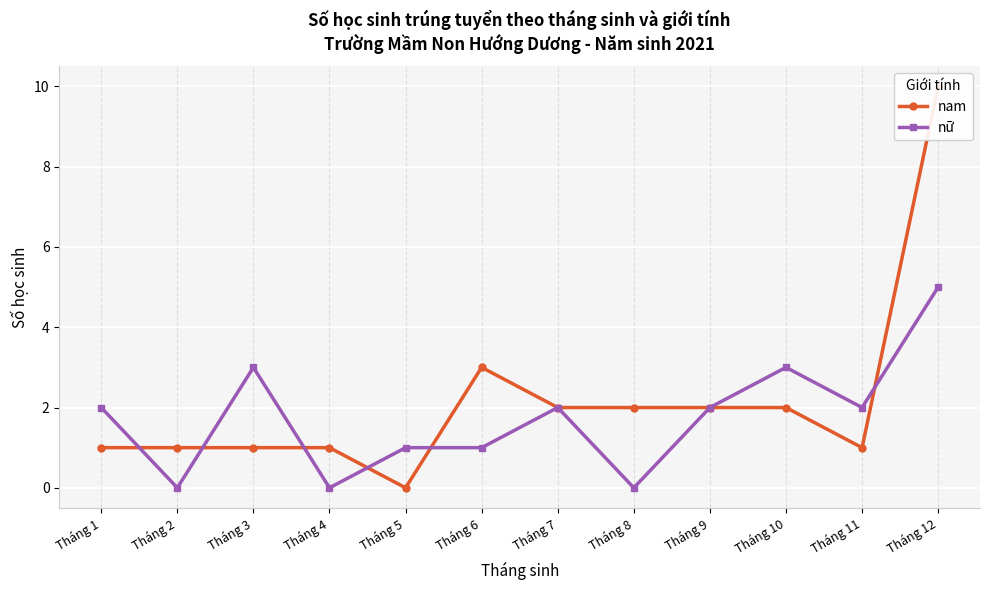

Reading right to left, transcribe all the data shown in this chart.

nam: Tháng 12=10	Tháng 11=1	Tháng 10=2	Tháng 9=2	Tháng 8=2	Tháng 7=2	Tháng 6=3	Tháng 5=0	Tháng 4=1	Tháng 3=1	Tháng 2=1	Tháng 1=1
nữ: Tháng 12=5	Tháng 11=2	Tháng 10=3	Tháng 9=2	Tháng 8=0	Tháng 7=2	Tháng 6=1	Tháng 5=1	Tháng 4=0	Tháng 3=3	Tháng 2=0	Tháng 1=2